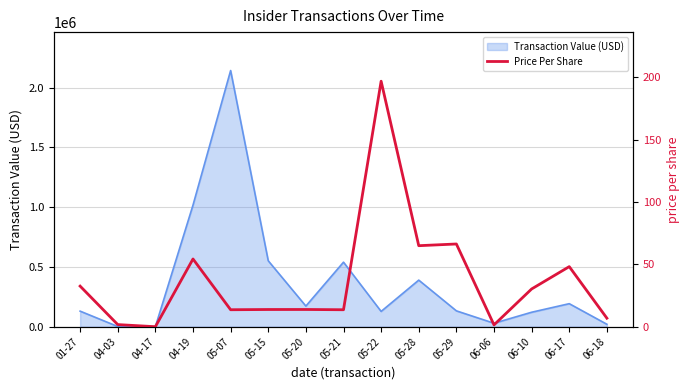

At which category does the chart reach its peak across all series?

05-22